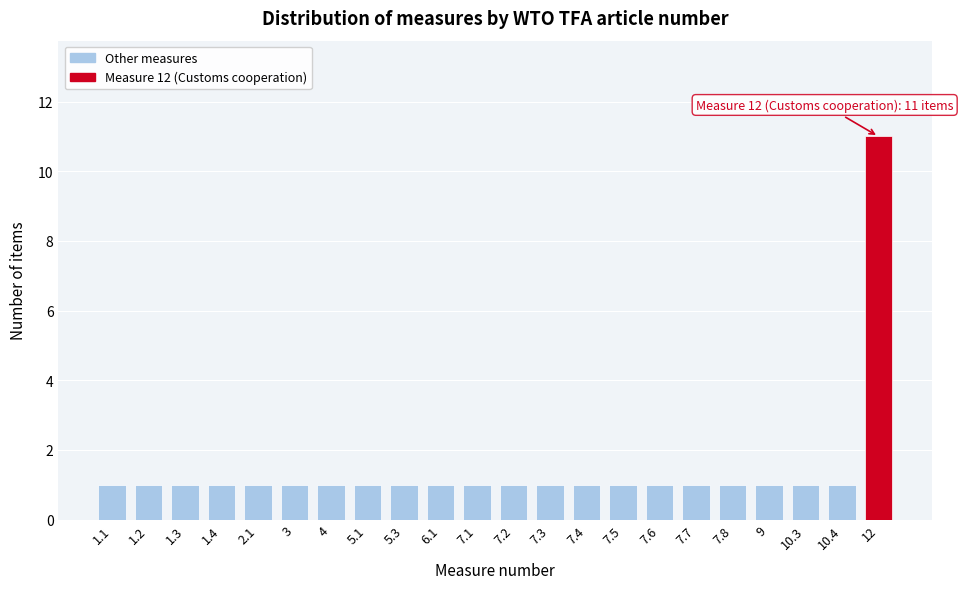

Reading right to left, list all the values displayed in this chart.

11	1	1	1	1	1	1	1	1	1	1	1	1	1	1	1	1	1	1	1	1	1